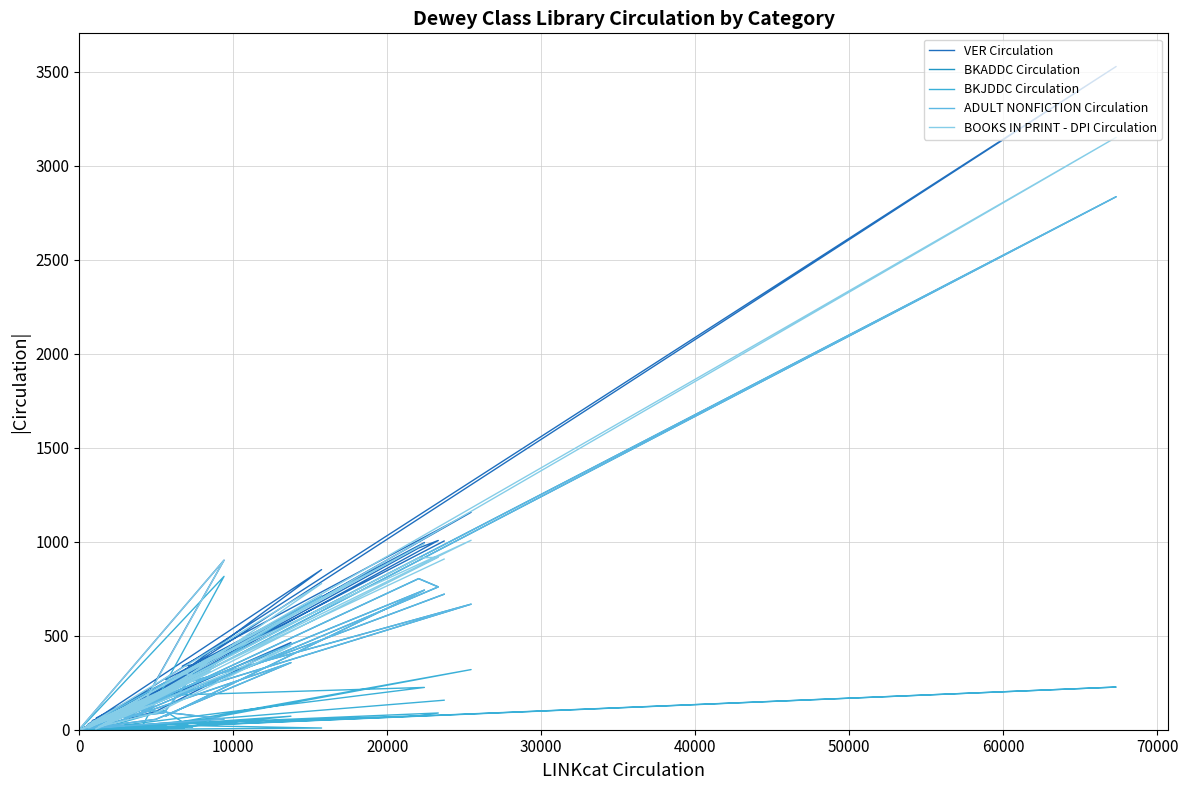

Which series ends up on top after the final intersection of BKJDDC Circulation and ADULT NONFICTION Circulation?

ADULT NONFICTION Circulation